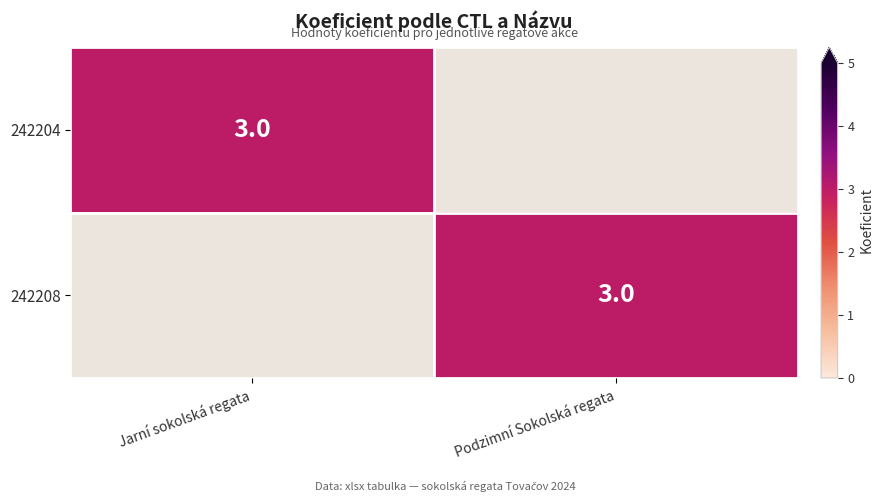

The 242208 series shows 3 at Podzimní Sokolská regata. True or false?

True